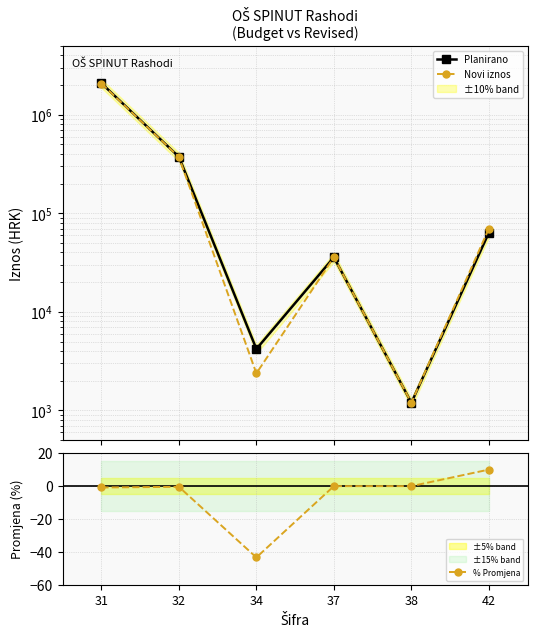

True or false: Planirano and Novi iznos intersect in this chart.

False